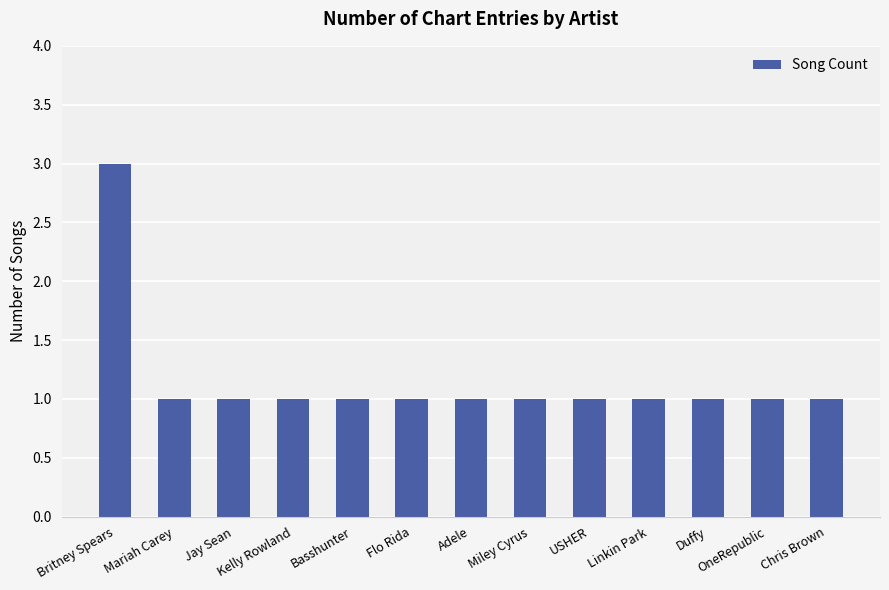

What is the average value?

1